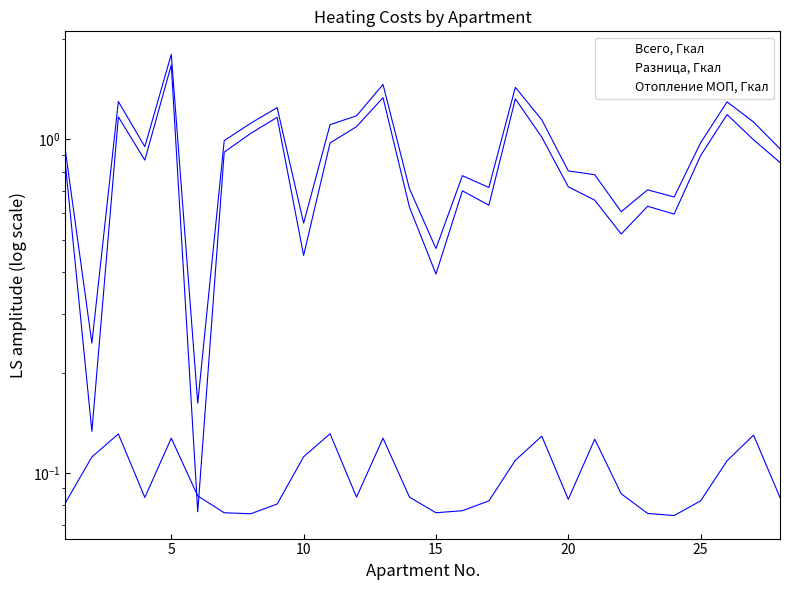

What is the smallest value displayed?

0.1